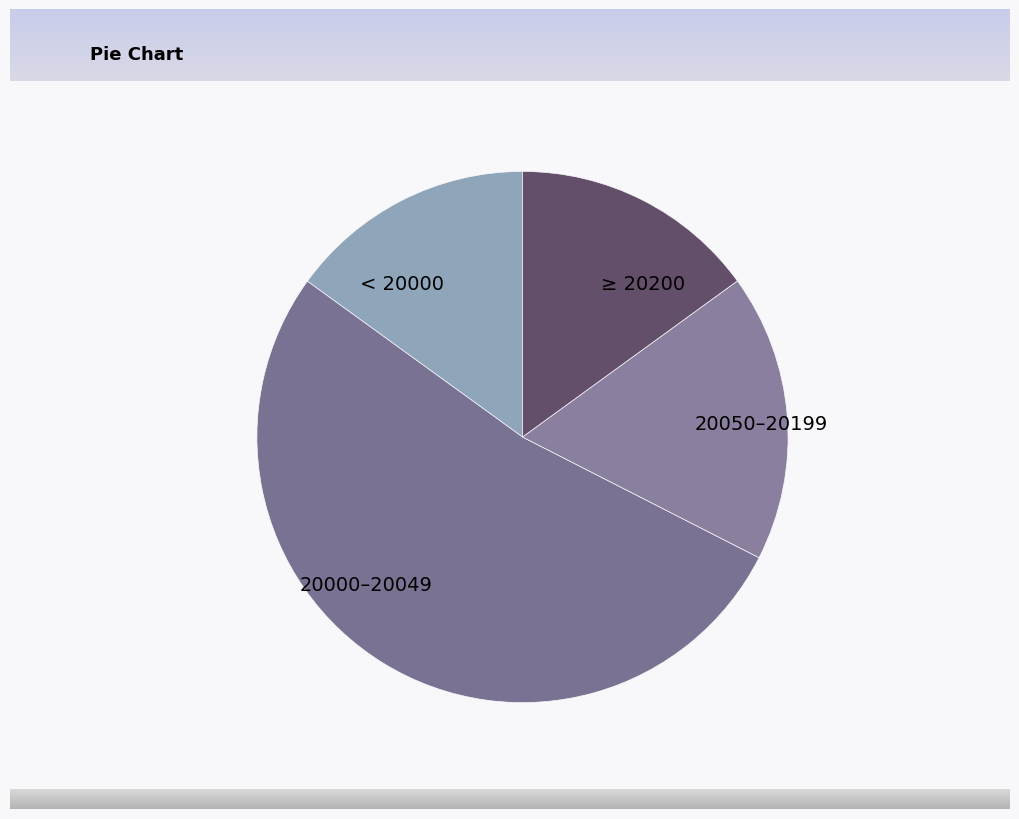

Do 20000–20049 and < 20000 together represent more than half of the pie?

Yes